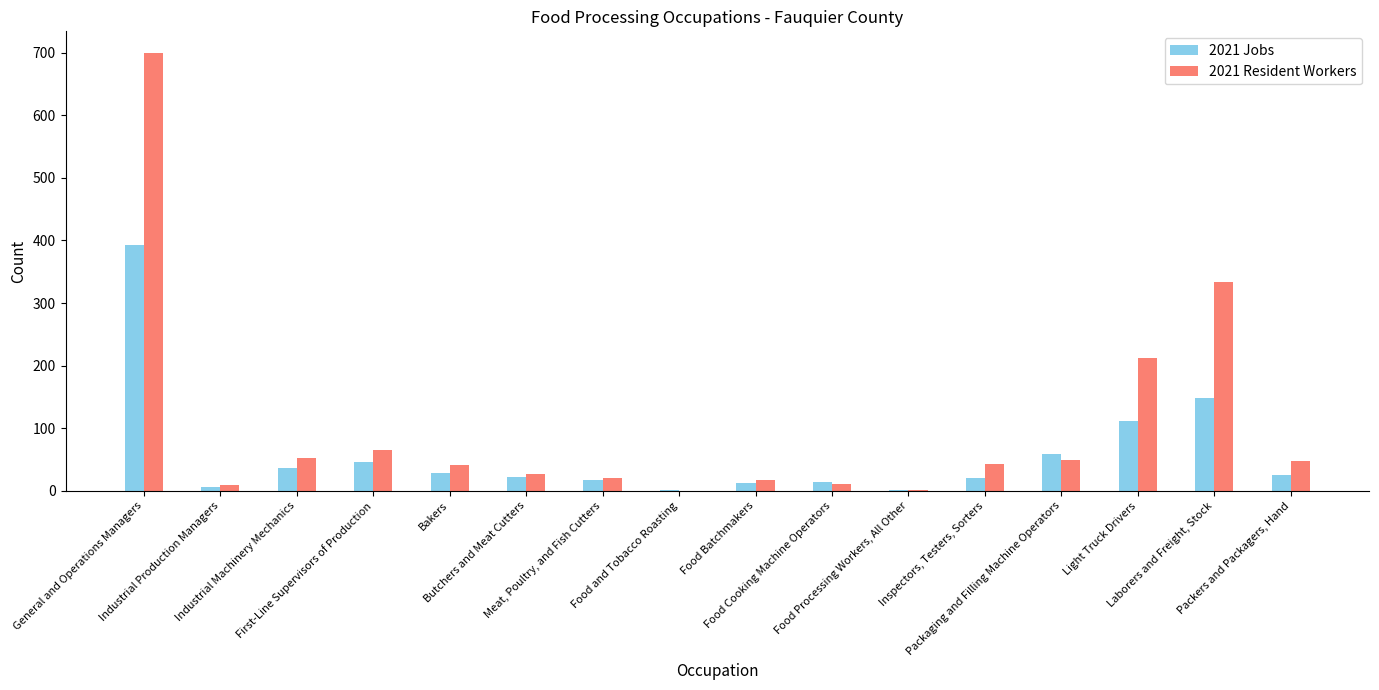

What is the sum of all 2021 Jobs values?

944